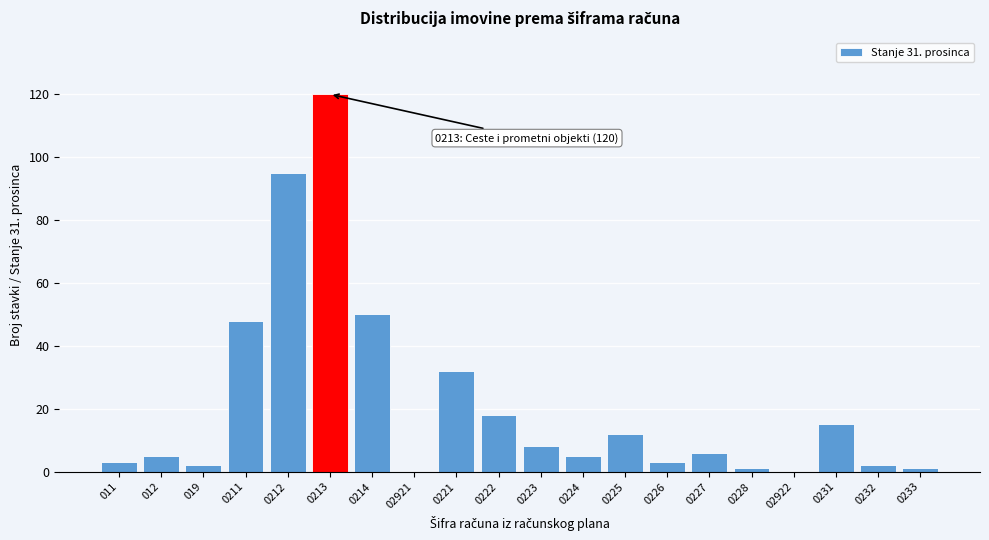

Reading right to left, list all the values displayed in this chart.

0233=1	0232=2	0231=15	02922=0	0228=1	0227=6	0226=3	0225=12	0224=5	0223=8	0222=18	0221=32	02921=0	0214=50	0213=120	0212=95	0211=48	019=2	012=5	011=3